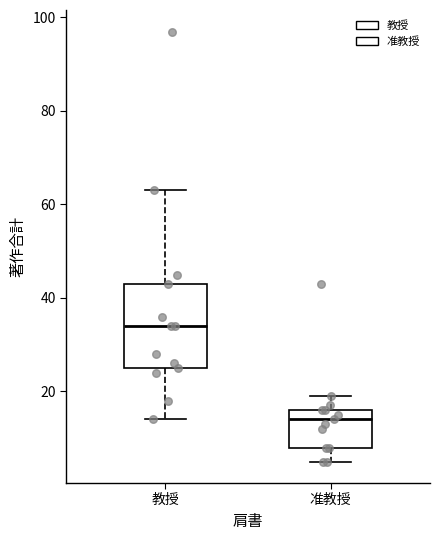

Comparing the boxes themselves (not the whiskers), which one is the tallest?

教授